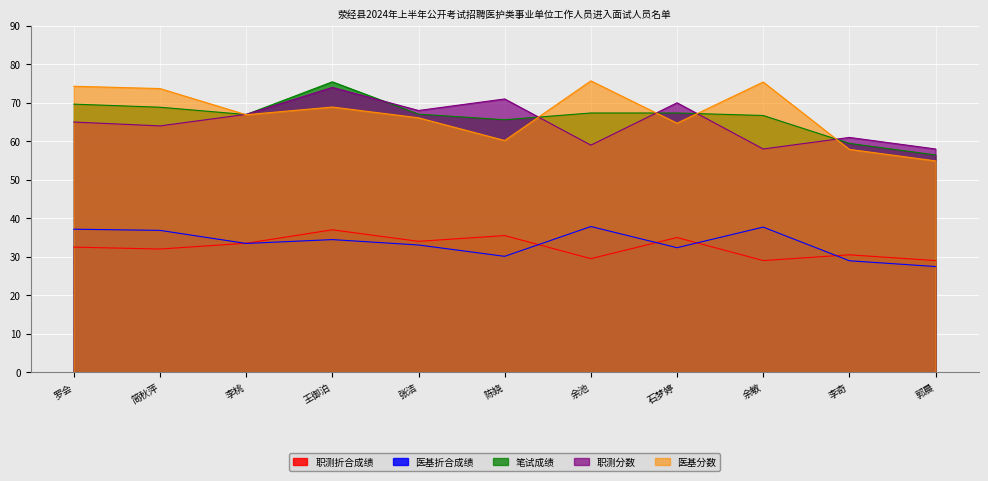

Reading left to right, transcribe all the data shown in this chart.

职测折合成绩: 32.5	32.0	33.5	37.0	34.0	35.5	29.5	35.0	29.0	30.5	29.0
医基折合成绩: 37.1	36.9	33.5	34.5	33.0	30.1	37.9	32.4	37.7	28.9	27.4
笔试成绩: 69.7	68.8	67.0	75.5	67.0	65.6	67.3	67.3	66.7	59.5	56.5
职测分数: 65.0	64.0	67.0	74.0	68.0	71.0	59.0	70.0	58.0	61.0	58.0
医基分数: 74.3	73.7	66.9	68.9	66.1	60.2	75.7	64.7	75.4	57.9	54.9